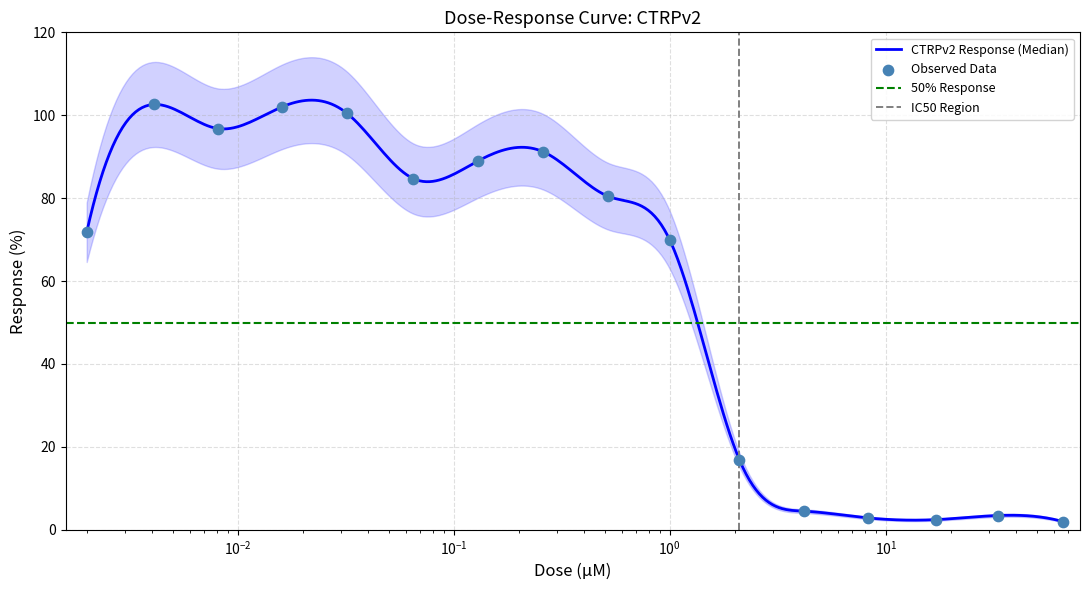

Which has a higher value, 2.1 or 66.0?

2.1